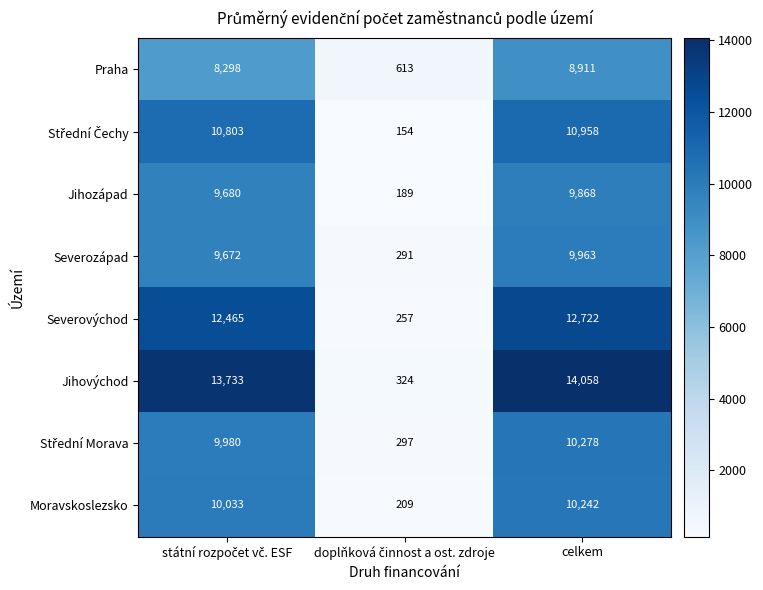

True or false: Praha has a value of 8911 at celkem.

True